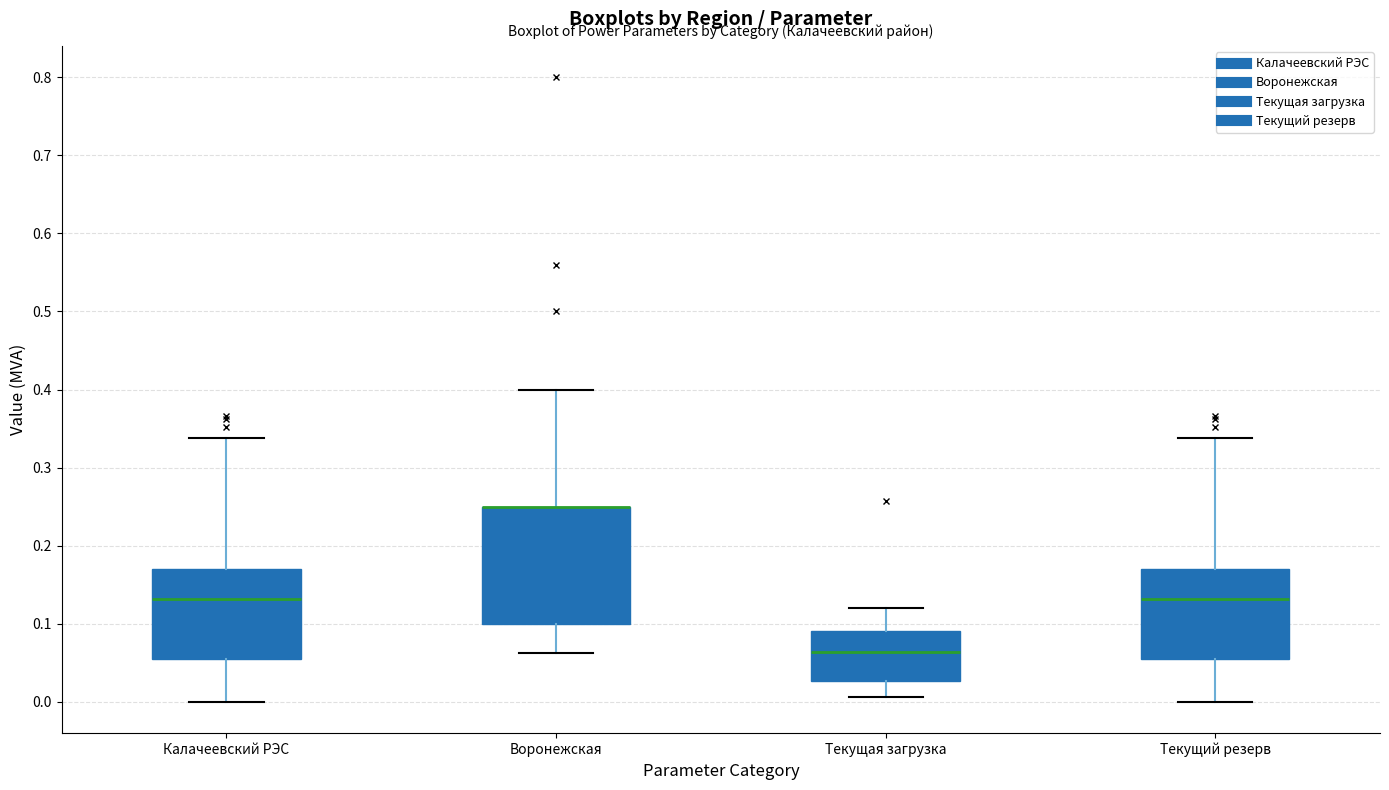

Reading left to right, read every box against the y-axis: the position of its median line, the range the box covers, and the ends of its whiskers. The values are not printed on the chart, so give them approximately, as read against the axis.

Калачеевский РЭС: median 0.13, box 0.06 to 0.17, whiskers 0.00 to 0.34
Воронежская: median 0.25 (drawn on the box's upper edge), box 0.10 to 0.25, whiskers 0.06 to 0.40
Текущая загрузка: median 0.06, box 0.03 to 0.09, whiskers 0.01 to 0.12
Текущий резерв: median 0.13, box 0.06 to 0.17, whiskers 0.00 to 0.34